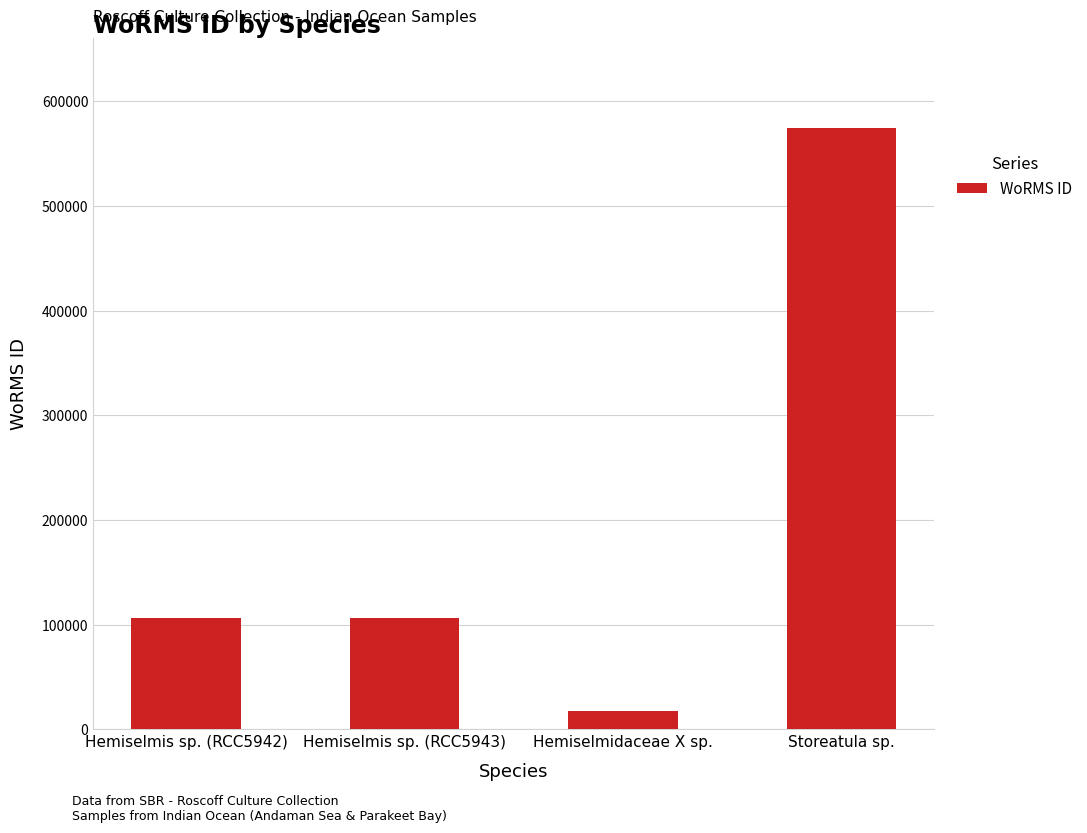

What is the label of the 1st bar from the left?

Hemiselmis sp. (RCC5942)